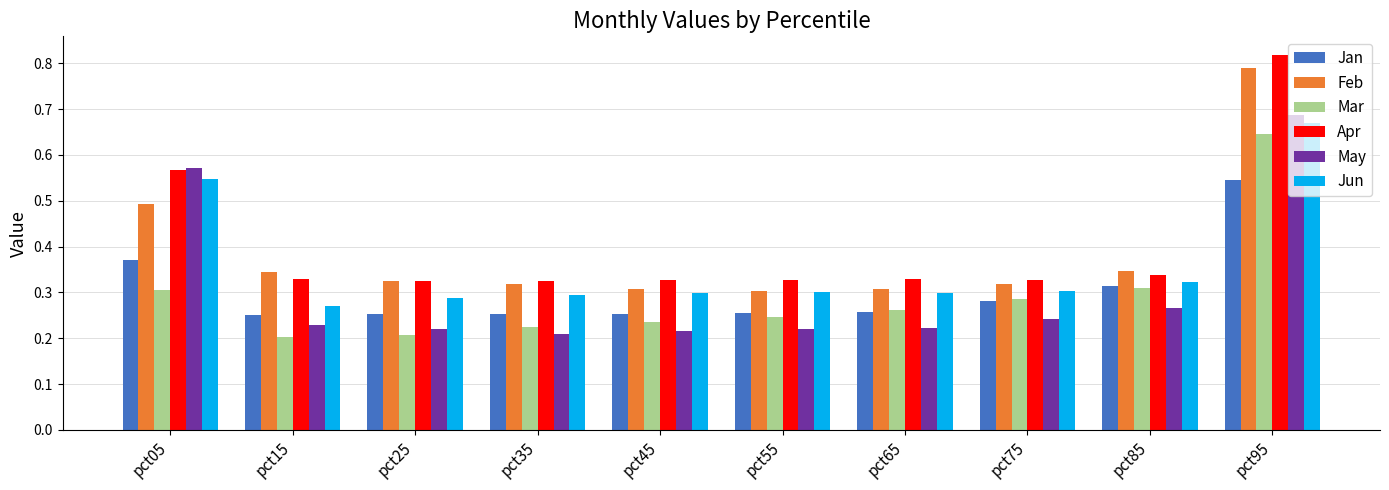

Which series has the widest spread of values?

Apr